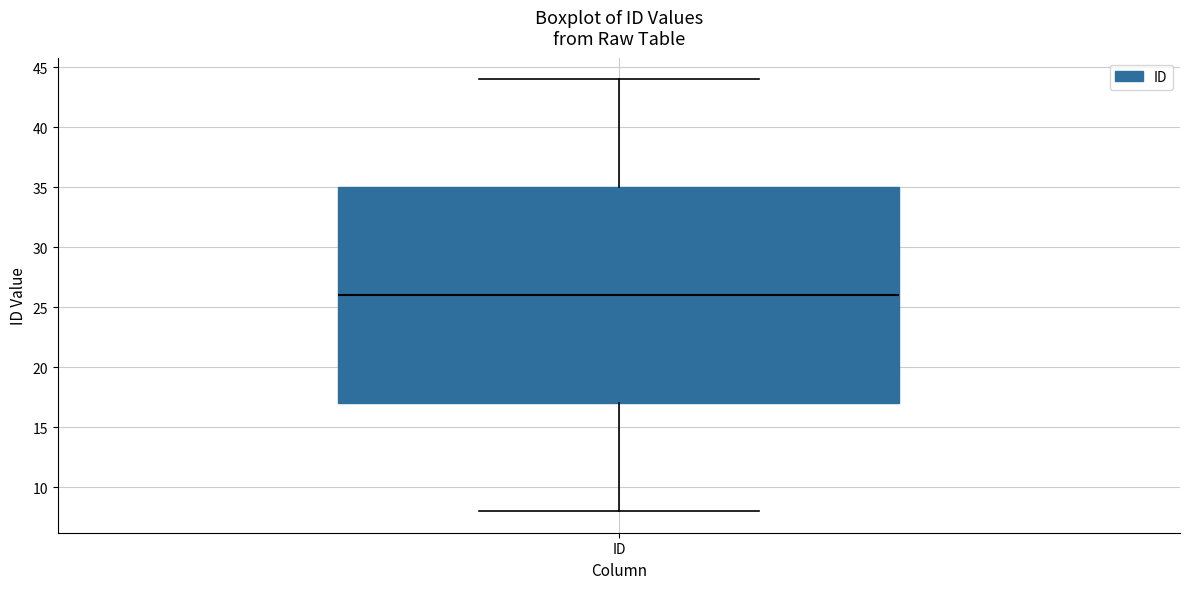

Transcribe this box plot: give where the median line is, the range the box spans, and where the two whiskers end, as read against the y-axis. The values are not printed on the chart, so give them approximately, as read against the axis.

median 26, box 17 to 35, whiskers 8 to 44